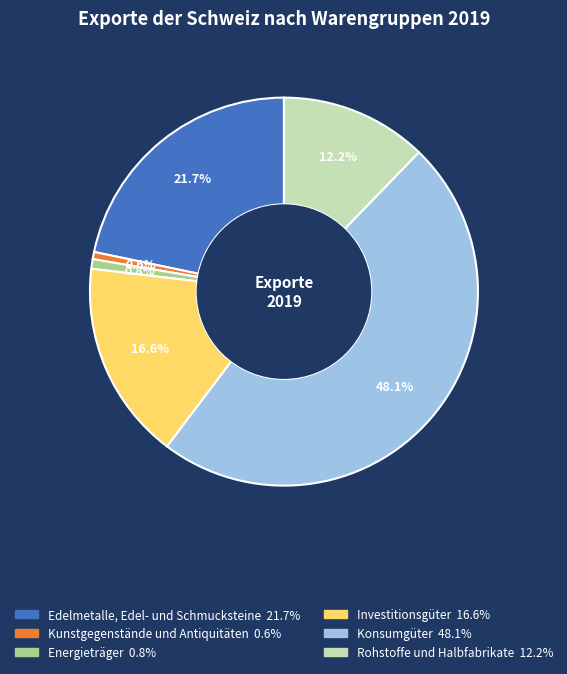

Between Rohstoffe und Halbfabrikate and Kunstgegenstände und Antiquitäten, which is larger?

Rohstoffe und Halbfabrikate